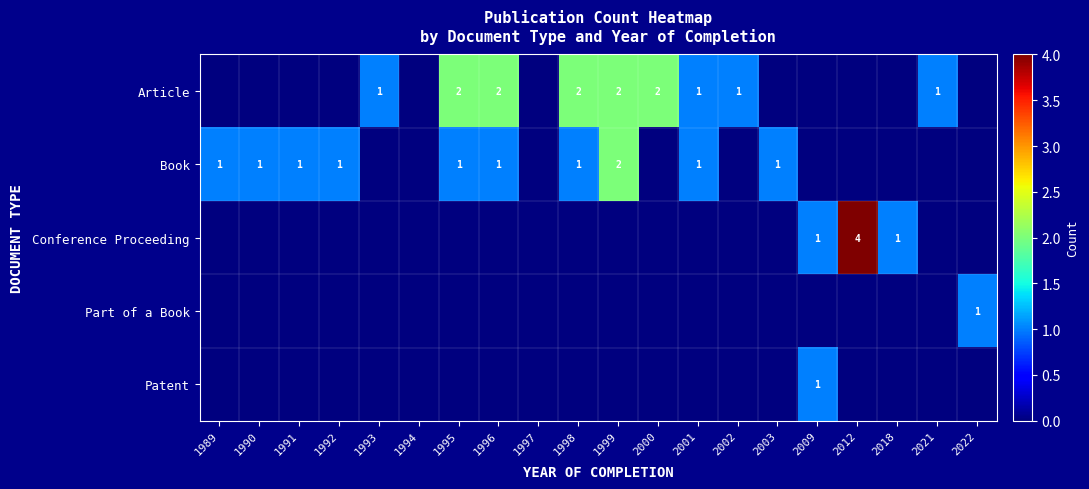

True or false: Article has a value of 2 at 1995.

True